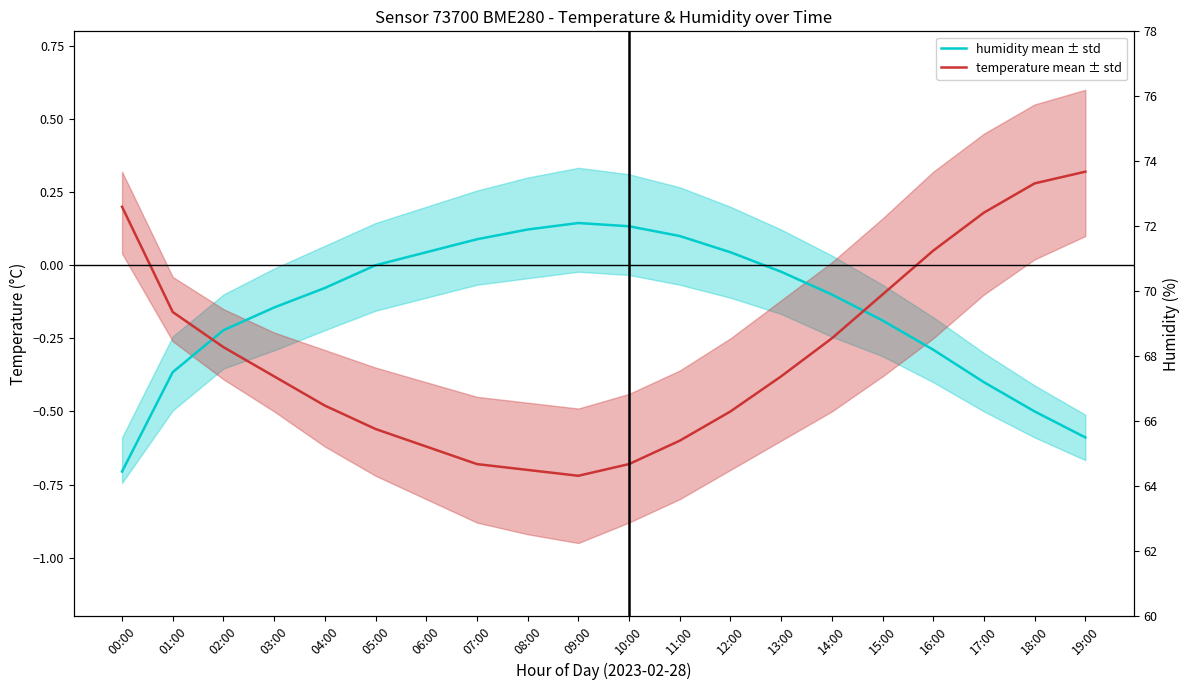

True or false: temperature mean ± std and humidity mean ± std intersect in this chart.

True